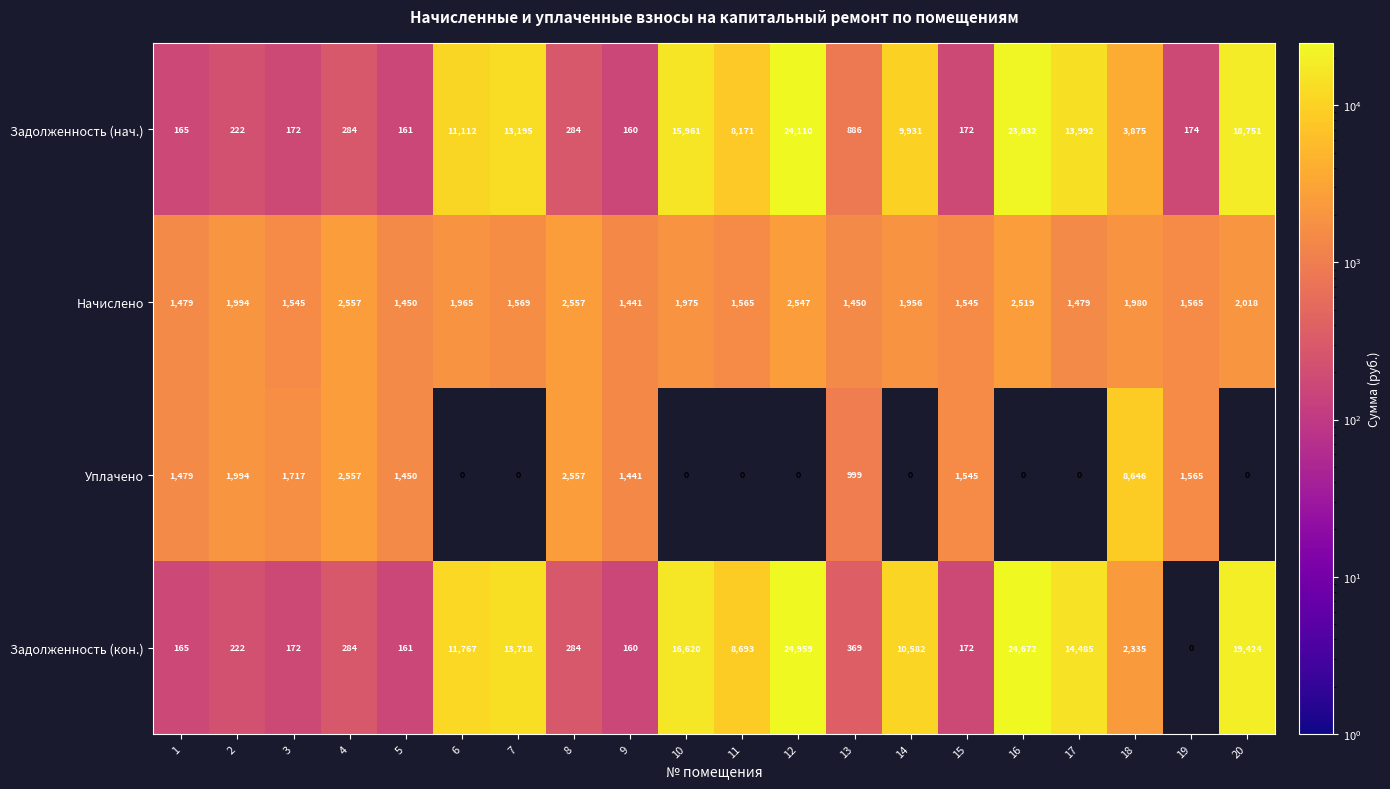

Which category has the highest value across all series?

12